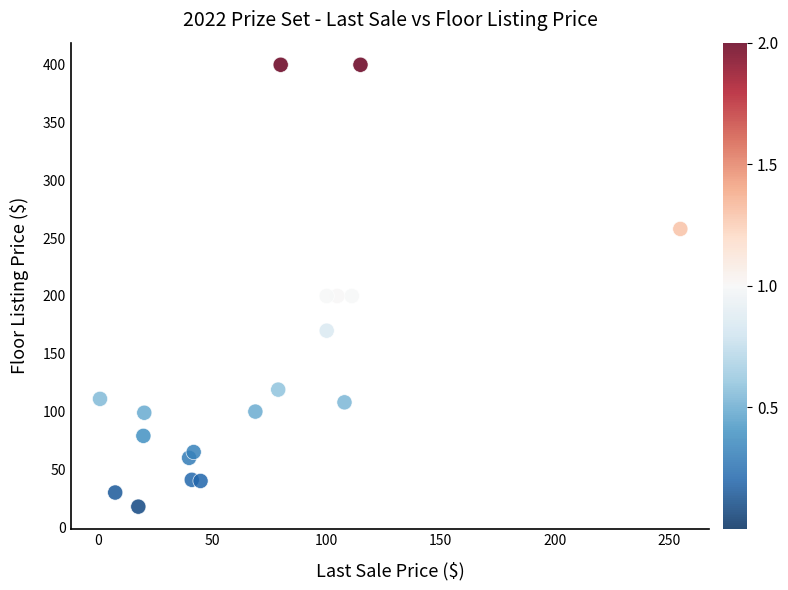

What is the range of X values (max minus min)?

254.0